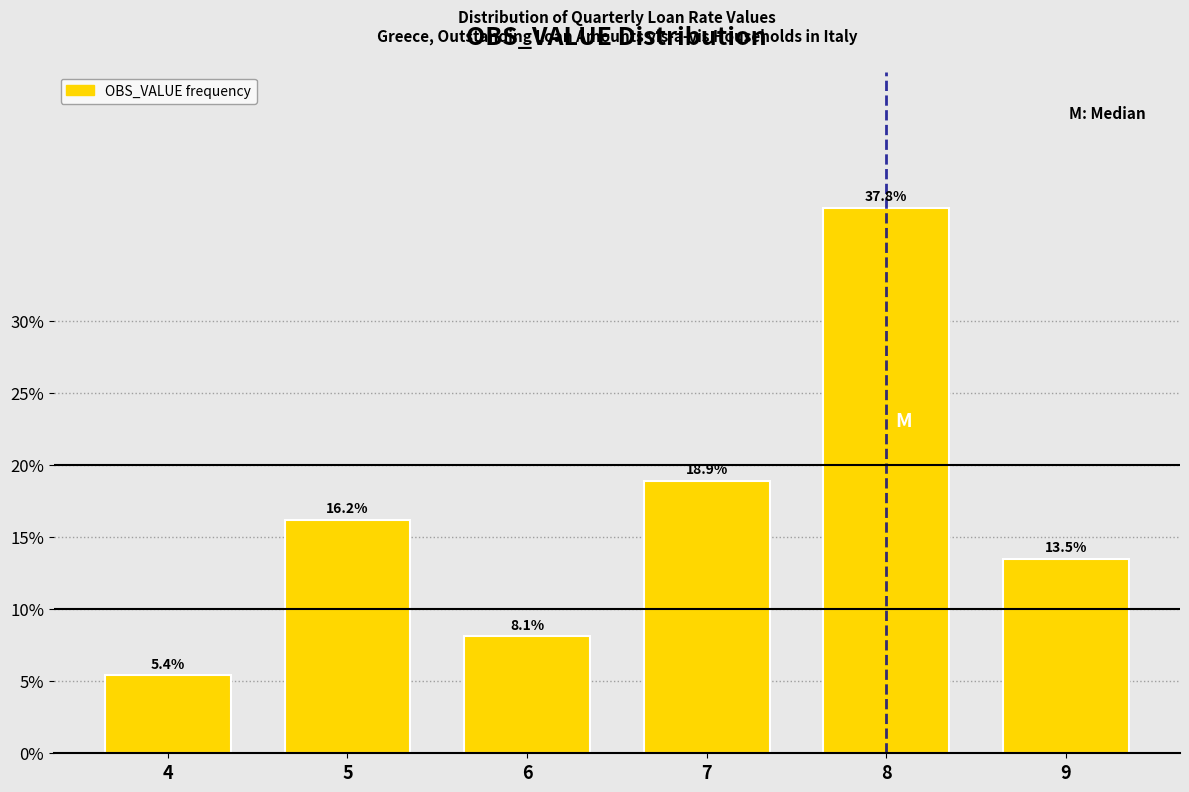

Reading left to right, extract all data points from this chart.

5.4	16.2	8.1	18.9	37.8	13.5